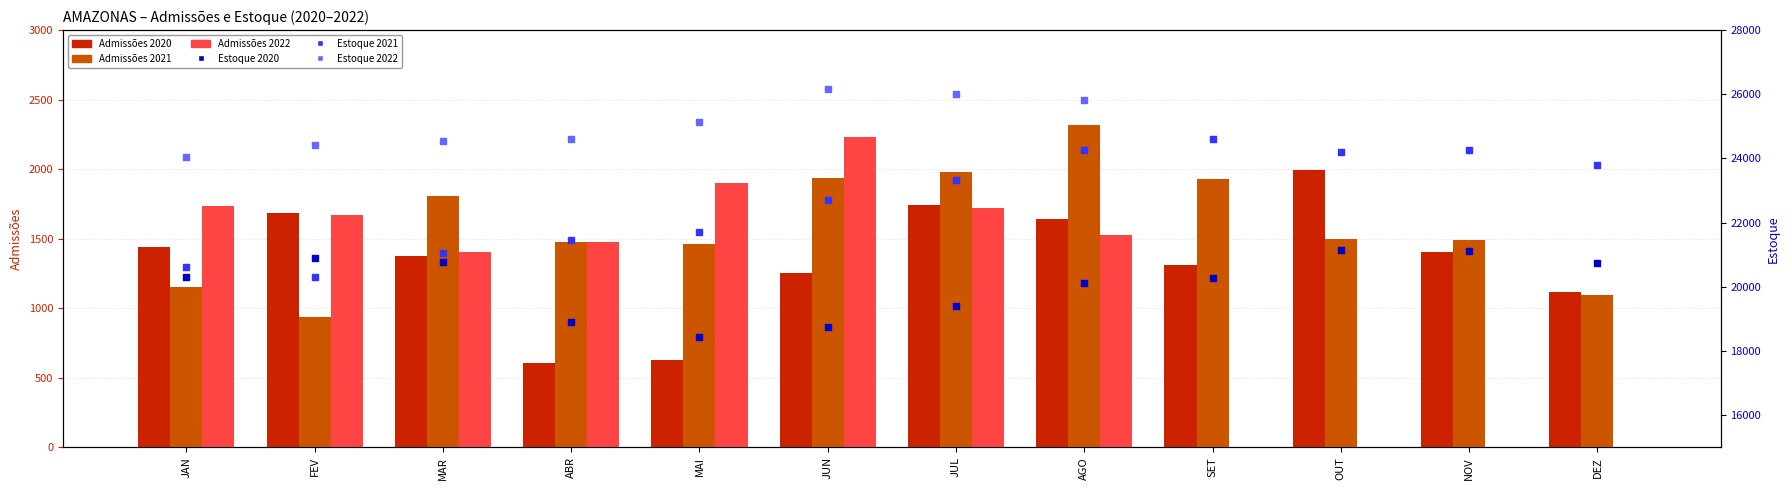

Which series has the largest total across all categories?

Admissões 2021